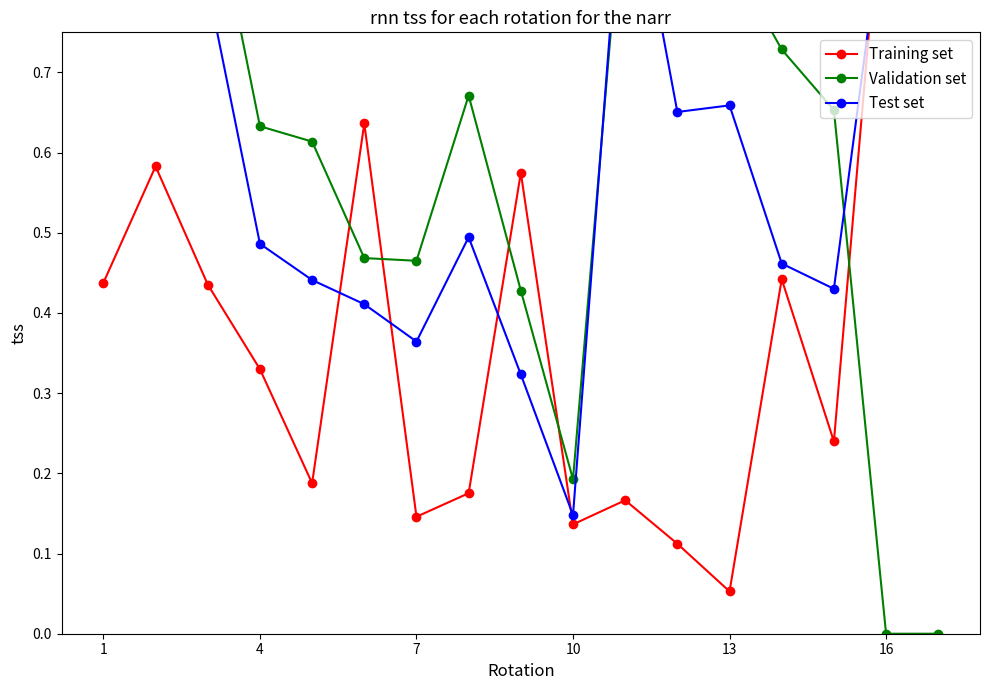

List the series in order of their peak value, lowest first.

Training set, Validation set, Test set